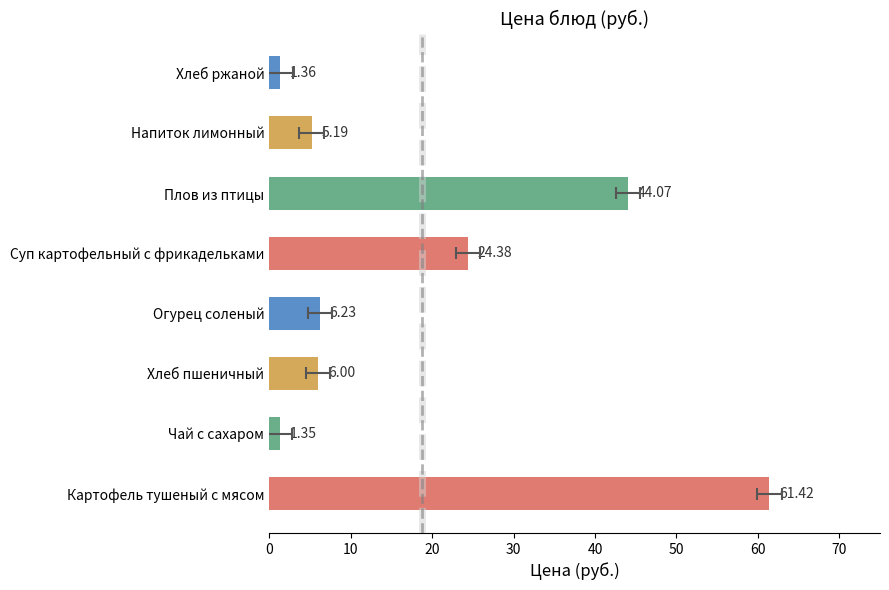

What is the difference between the second highest and second lowest values?

42.7